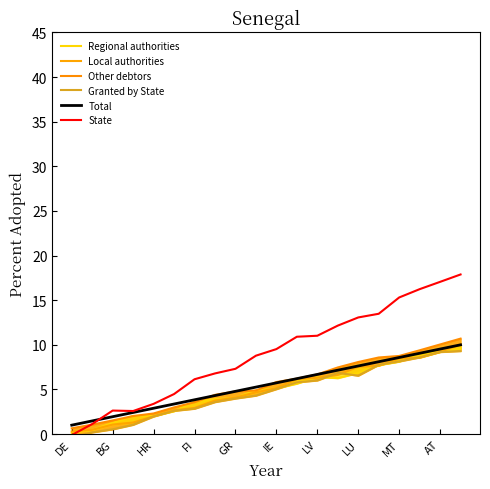

How many data points in Regional authorities are above 5?

10